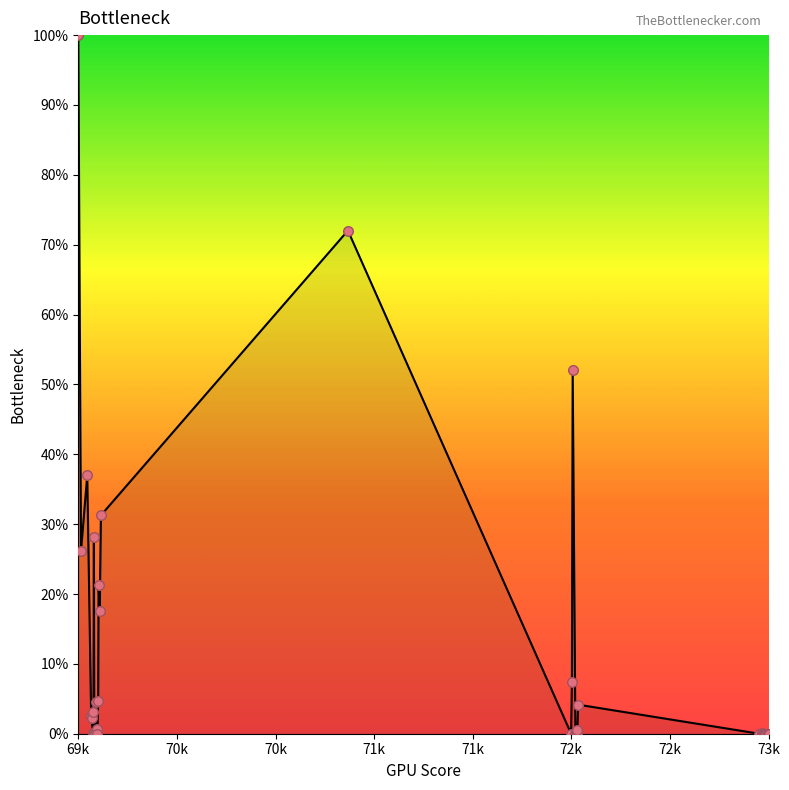

What is the greatest value displayed?

100.0